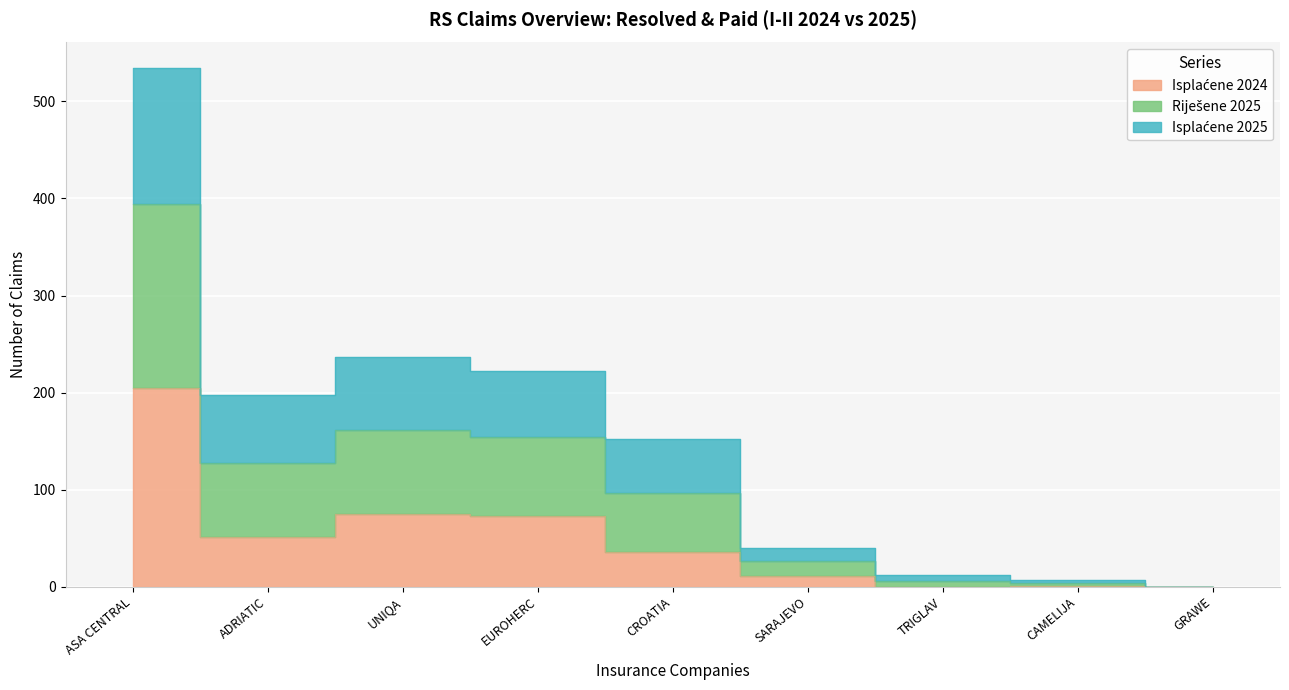

True or false: Isplaćene 2024 and Riješene 2025 cross at least once.

False